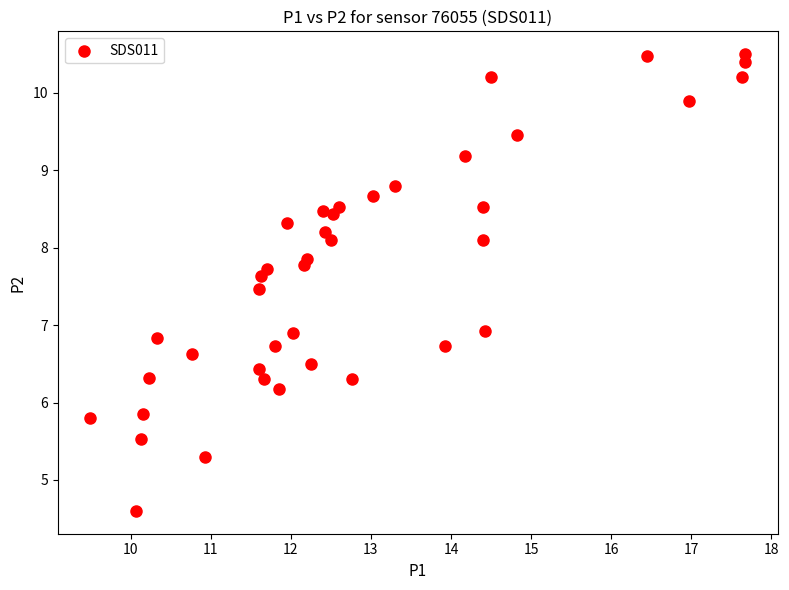

What is the range of X values (max minus min)?

8.2